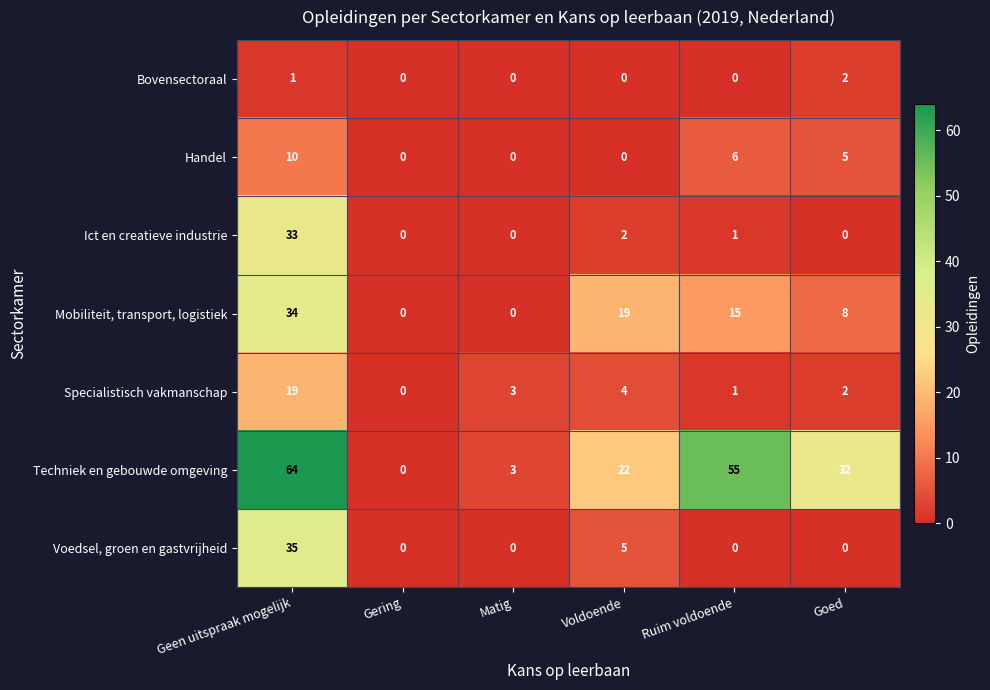

True or false: Voedsel, groen en gastvrijheid has a value of 0 at Gering.

True